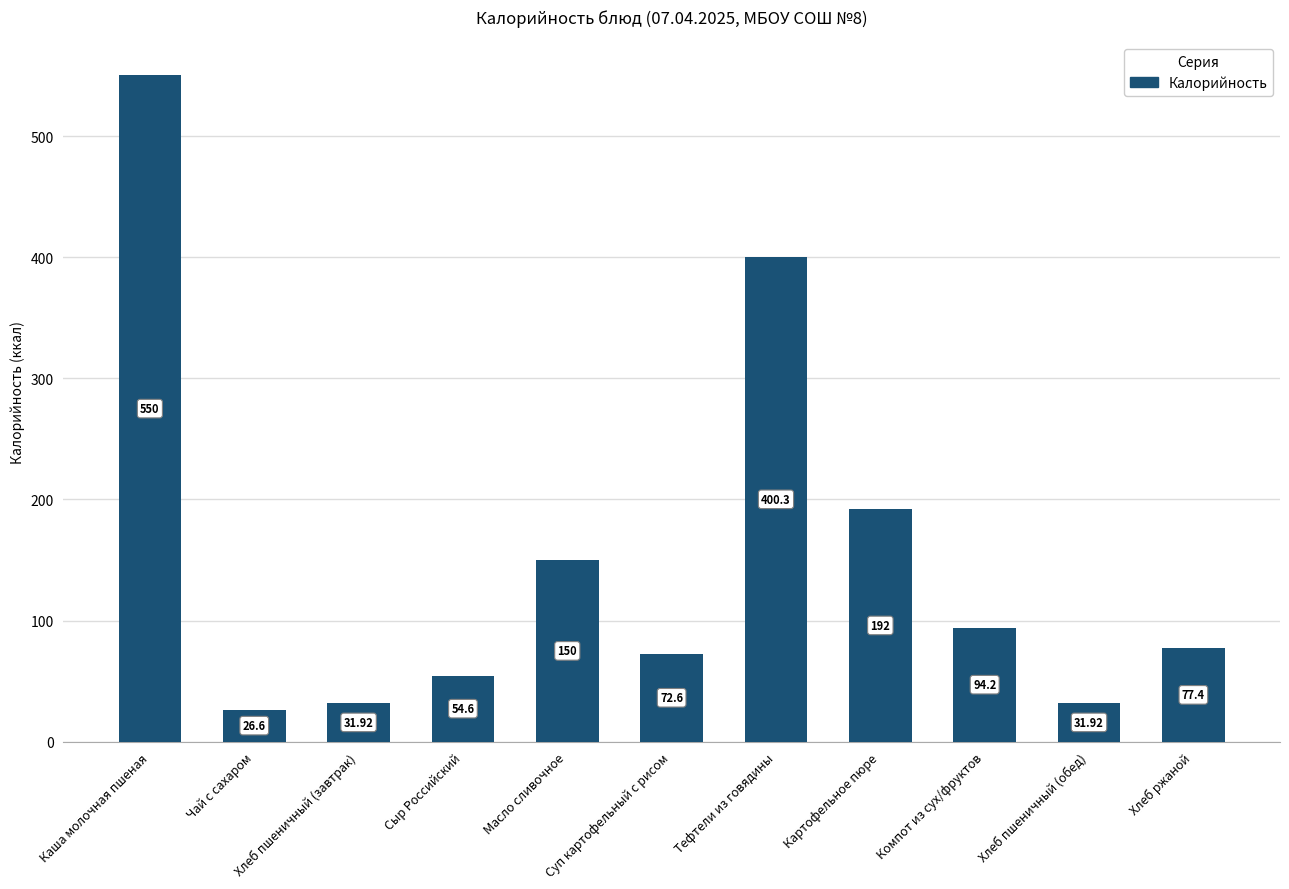

What is the approximate value at Картофельное пюре?

192.0